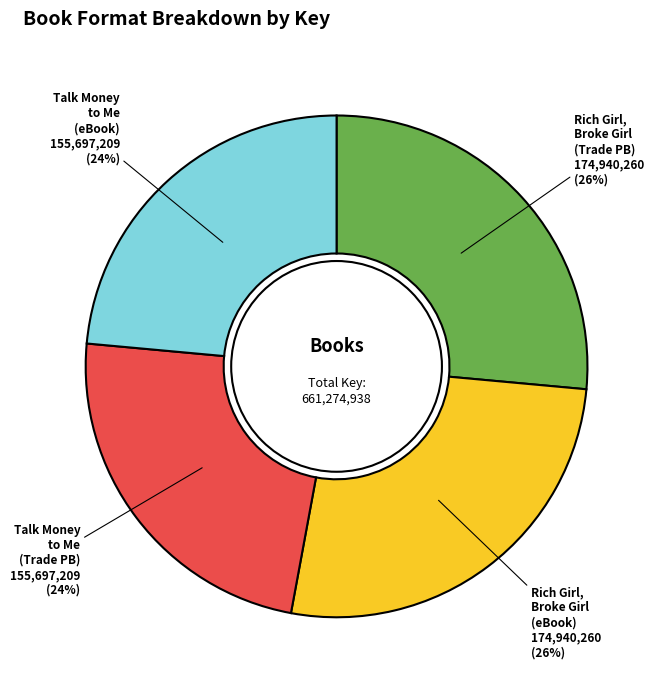

Combined, do Rich Girl, Broke Girl (Trade PB) and Rich Girl, Broke Girl (eBook) account for over 50%?

Yes